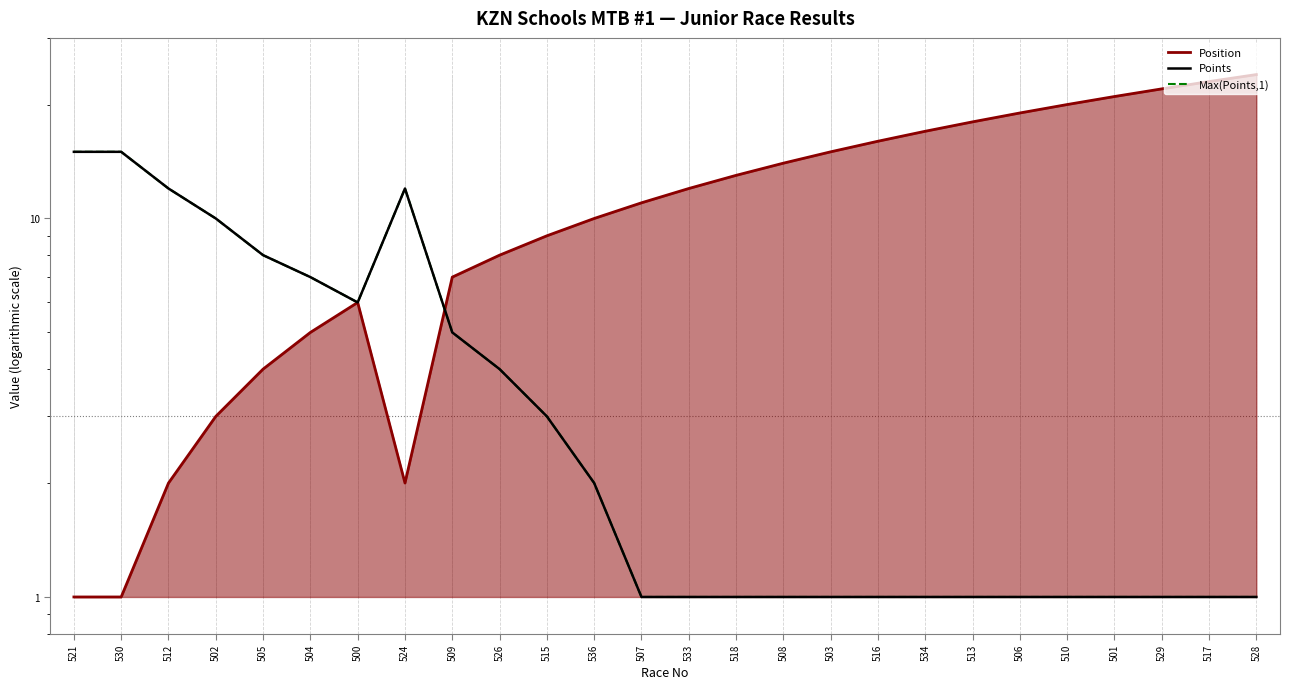

How many categories are shown in the chart?

26